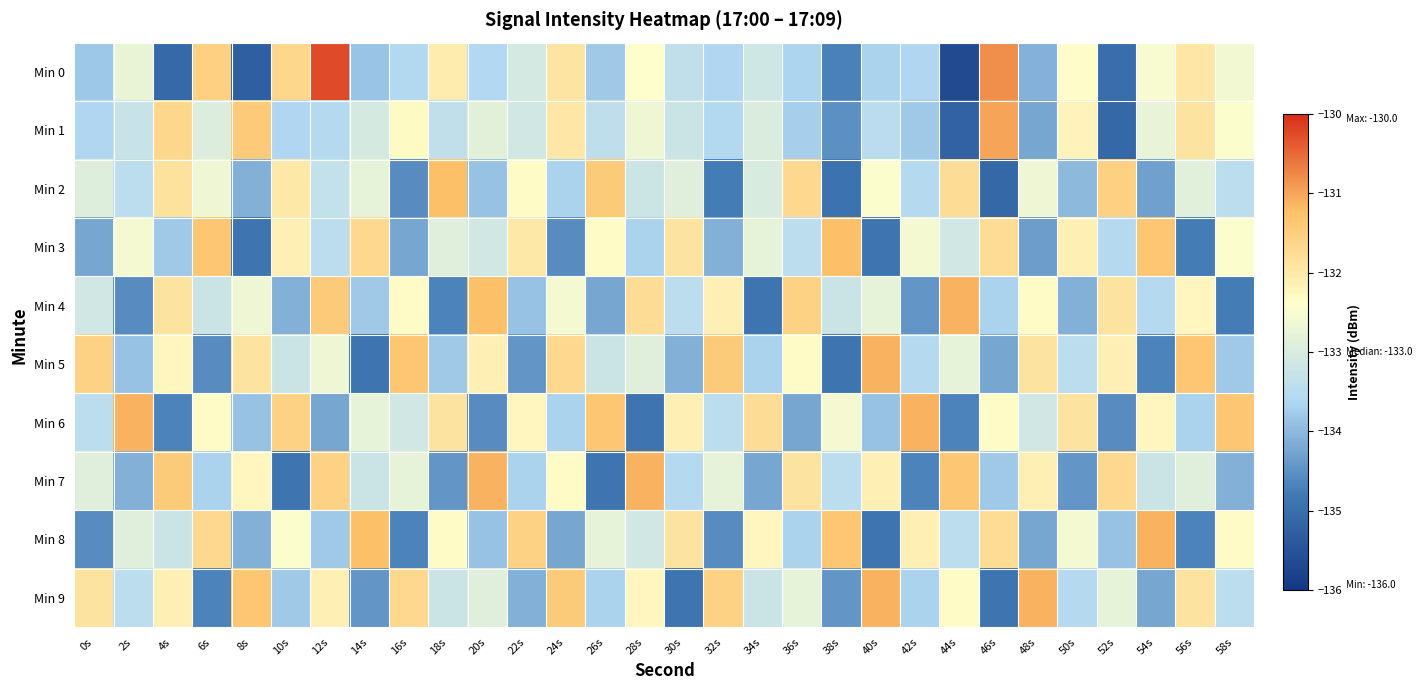

Reading left to right, list all the values displayed in this chart.

Min 0: 0s=-133.8	2s=-132.7	4s=-135.1	6s=-131.5	8s=-135.3	10s=-131.6	12s=-130.3	14s=-133.9	16s=-133.6	18s=-132.0	20s=-133.6	22s=-133.1	24s=-131.9	26s=-133.8	28s=-132.4	30s=-133.4	32s=-133.6	34s=-133.1	36s=-133.7	38s=-134.7	40s=-133.7	42s=-133.6	44s=-135.7	46s=-130.8	48s=-134.1	50s=-132.4	52s=-135.0	54s=-132.5	56s=-132.0	58s=-132.6
Min 1: 0s=-133.6	2s=-133.3	4s=-131.6	6s=-132.9	8s=-131.4	10s=-133.6	12s=-133.6	14s=-133.1	16s=-132.3	18s=-133.4	20s=-132.8	22s=-133.1	24s=-131.9	26s=-133.4	28s=-132.7	30s=-133.2	32s=-133.6	34s=-133.0	36s=-133.7	38s=-134.5	40s=-133.5	42s=-133.8	44s=-135.2	46s=-131.0	48s=-134.2	50s=-132.2	52s=-135.1	54s=-132.8	56s=-131.9	58s=-132.4
Min 2: 0s=-132.9	2s=-133.4	4s=-131.9	6s=-132.7	8s=-134.1	10s=-132.0	12s=-133.3	14s=-132.8	16s=-134.6	18s=-131.2	20s=-133.9	22s=-132.3	24s=-133.7	26s=-131.4	28s=-133.2	30s=-132.9	32s=-134.8	34s=-133.0	36s=-131.7	38s=-134.9	40s=-132.4	42s=-133.6	44s=-131.8	46s=-135.1	48s=-132.7	50s=-134.0	52s=-131.5	54s=-134.3	56s=-132.9	58s=-133.4
Min 3: 0s=-134.2	2s=-132.6	4s=-133.8	6s=-131.3	8s=-134.9	10s=-132.1	12s=-133.4	14s=-131.7	16s=-134.2	18s=-132.9	20s=-133.1	22s=-132.0	24s=-134.6	26s=-132.3	28s=-133.7	30s=-131.9	32s=-134.1	34s=-132.8	36s=-133.4	38s=-131.2	40s=-134.9	42s=-132.6	44s=-133.1	46s=-131.8	48s=-134.3	50s=-132.1	52s=-133.6	54s=-131.3	56s=-134.8	58s=-132.4
Min 4: 0s=-133.1	2s=-134.6	4s=-131.9	6s=-133.2	8s=-132.7	10s=-134.1	12s=-131.4	14s=-133.8	16s=-132.3	18s=-134.7	20s=-131.2	22s=-133.9	24s=-132.6	26s=-134.2	28s=-131.8	30s=-133.4	32s=-132.1	34s=-134.9	36s=-131.6	38s=-133.2	40s=-132.8	42s=-134.4	44s=-131.1	46s=-133.7	48s=-132.3	50s=-134.1	52s=-131.9	54s=-133.6	56s=-132.2	58s=-134.8
Min 5: 0s=-131.6	2s=-133.9	4s=-132.2	6s=-134.6	8s=-131.9	10s=-133.2	12s=-132.7	14s=-134.9	16s=-131.3	18s=-133.8	20s=-132.1	22s=-134.4	24s=-131.7	26s=-133.2	28s=-132.9	30s=-134.1	32s=-131.4	34s=-133.7	36s=-132.3	38s=-134.9	40s=-131.1	42s=-133.6	44s=-132.8	46s=-134.2	48s=-131.9	50s=-133.4	52s=-132.1	54s=-134.7	56s=-131.3	58s=-133.8
Min 6: 0s=-133.4	2s=-131.1	4s=-134.7	6s=-132.3	8s=-133.9	10s=-131.6	12s=-134.2	14s=-132.8	16s=-133.1	18s=-131.9	20s=-134.6	22s=-132.2	24s=-133.7	26s=-131.3	28s=-134.9	30s=-132.1	32s=-133.4	34s=-131.8	36s=-134.2	38s=-132.6	40s=-133.9	42s=-131.1	44s=-134.7	46s=-132.3	48s=-133.1	50s=-131.9	52s=-134.6	54s=-132.2	56s=-133.7	58s=-131.3
Min 7: 0s=-132.9	2s=-134.1	4s=-131.4	6s=-133.7	8s=-132.2	10s=-134.9	12s=-131.6	14s=-133.2	16s=-132.8	18s=-134.4	20s=-131.1	22s=-133.7	24s=-132.3	26s=-134.9	28s=-131.1	30s=-133.6	32s=-132.8	34s=-134.2	36s=-131.9	38s=-133.4	40s=-132.1	42s=-134.7	44s=-131.3	46s=-133.8	48s=-132.1	50s=-134.4	52s=-131.7	54s=-133.2	56s=-132.9	58s=-134.1
Min 8: 0s=-134.6	2s=-132.9	4s=-133.2	6s=-131.7	8s=-134.1	10s=-132.4	12s=-133.8	14s=-131.2	16s=-134.7	18s=-132.3	20s=-133.9	22s=-131.6	24s=-134.2	26s=-132.8	28s=-133.1	30s=-131.9	32s=-134.6	34s=-132.2	36s=-133.7	38s=-131.3	40s=-134.9	42s=-132.1	44s=-133.4	46s=-131.8	48s=-134.2	50s=-132.6	52s=-133.9	54s=-131.1	56s=-134.7	58s=-132.3
Min 9: 0s=-131.9	2s=-133.4	4s=-132.1	6s=-134.7	8s=-131.3	10s=-133.8	12s=-132.1	14s=-134.4	16s=-131.7	18s=-133.2	20s=-132.9	22s=-134.1	24s=-131.4	26s=-133.7	28s=-132.2	30s=-134.9	32s=-131.6	34s=-133.2	36s=-132.8	38s=-134.4	40s=-131.1	42s=-133.7	44s=-132.3	46s=-134.9	48s=-131.1	50s=-133.6	52s=-132.8	54s=-134.2	56s=-131.9	58s=-133.4